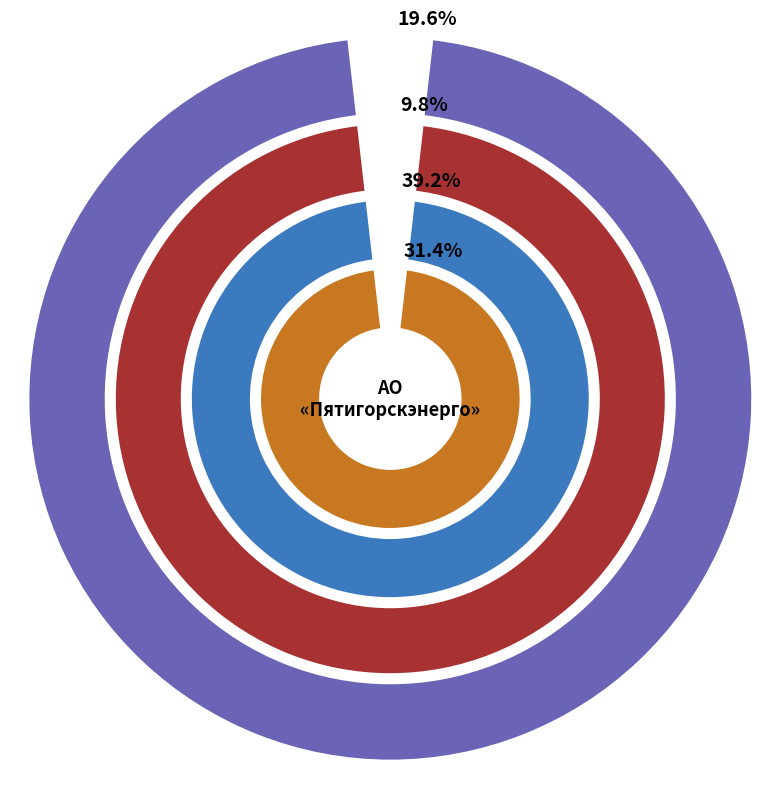

To the nearest percent, what is the average slice percentage?

25%